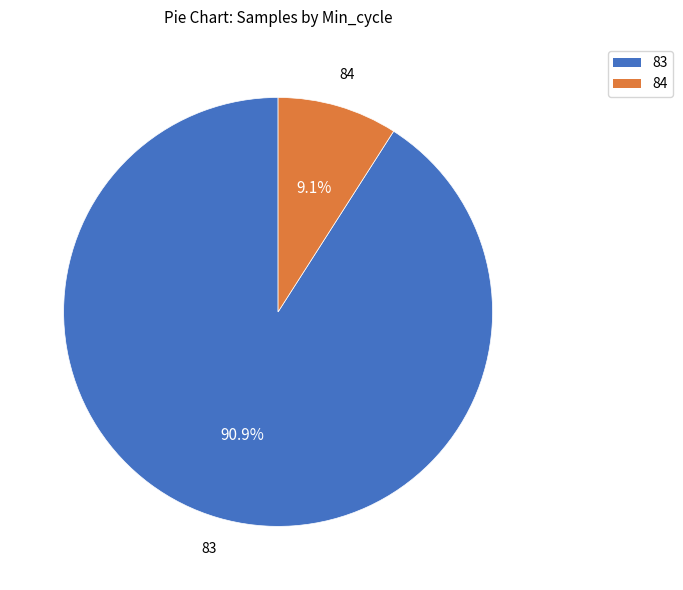

True or false: 83 accounts for 5% of the total.

False